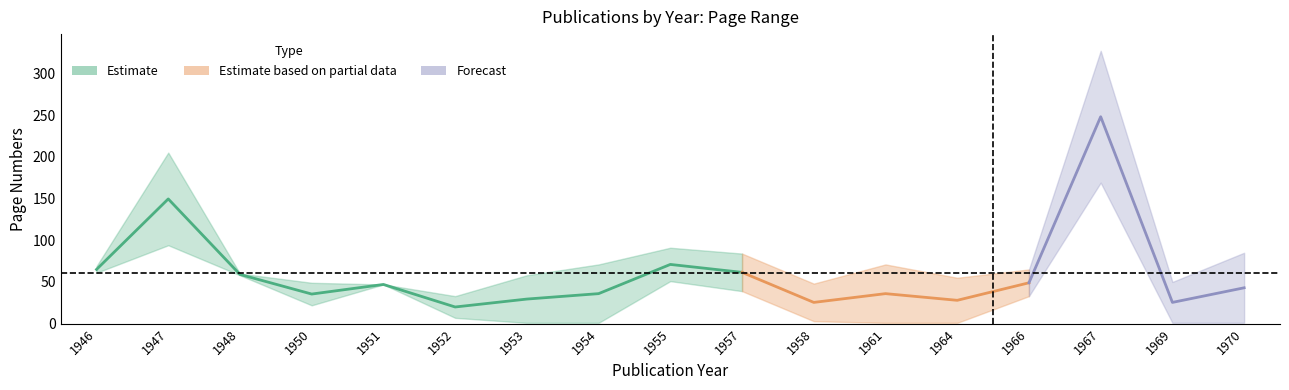

Reading right to left, extract all data points from this chart.

page_start: 1970=1	1969=1	1967=169	1966=33	1964=1	1961=1	1958=3	1957=39	1955=51	1954=1	1953=1	1952=7	1951=47	1950=22	1948=58	1947=94	1946=61
page_end: 1970=85	1969=50	1967=327	1966=65	1964=55	1961=71	1958=48	1957=84	1955=91	1954=71	1953=58	1952=33	1951=47	1950=49	1948=60	1947=205	1946=69